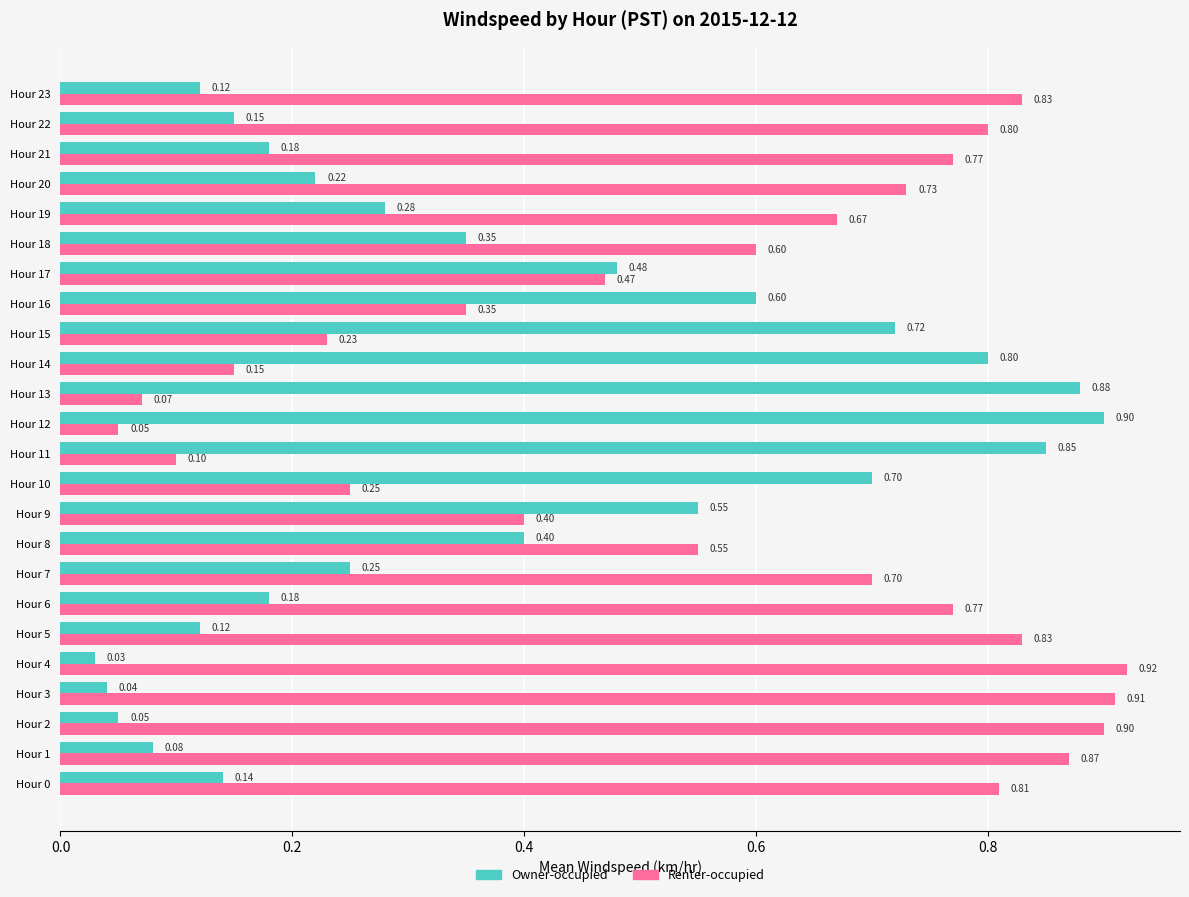

List the series in order of their peak value, highest first.

Renter-occupied, Owner-occupied